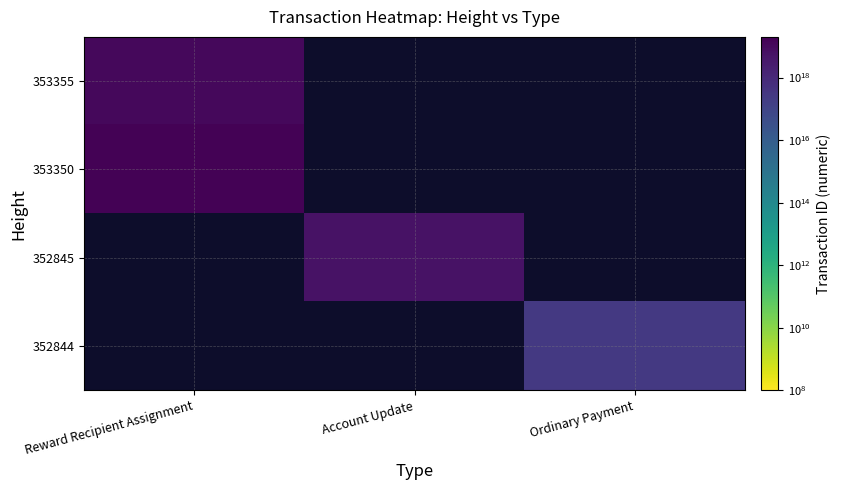

Is the value of 352845 at Account Update greater than the value of 353355 at Reward Recipient Assignment?

No